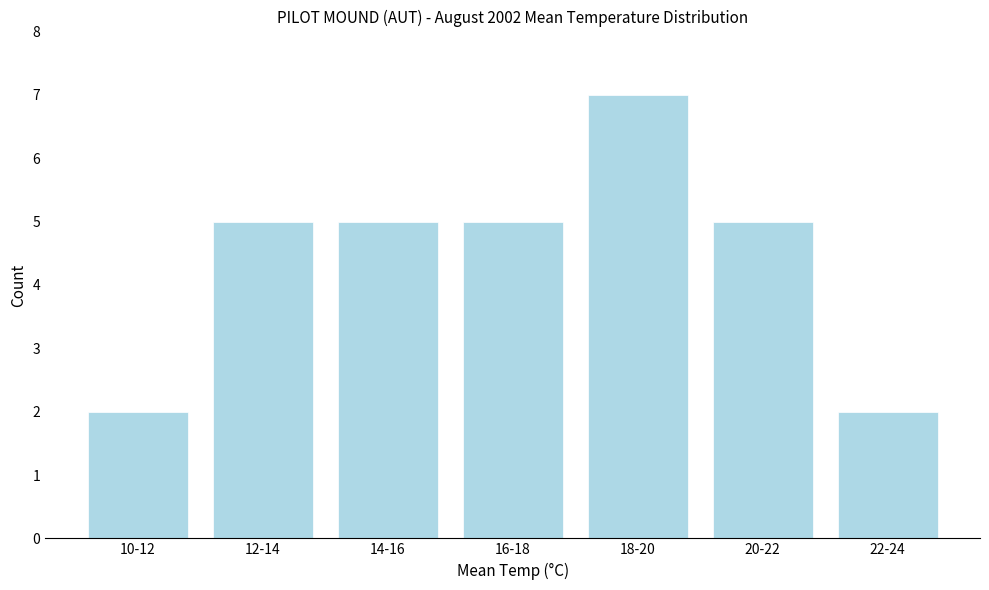

Reading right to left, list all the values displayed in this chart.

22-24=2	20-22=5	18-20=7	16-18=5	14-16=5	12-14=5	10-12=2